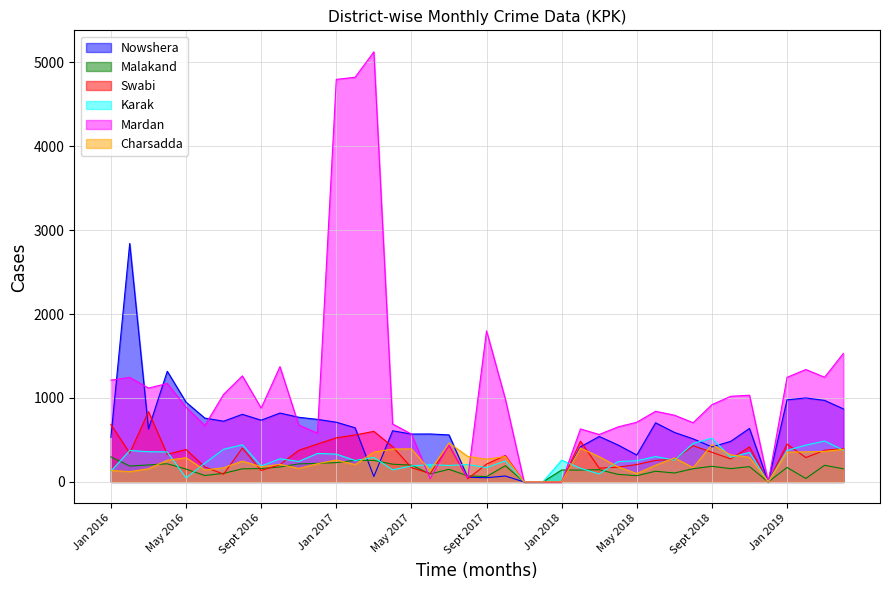

At which label does Malakand first exceed 157?

Jan 2016